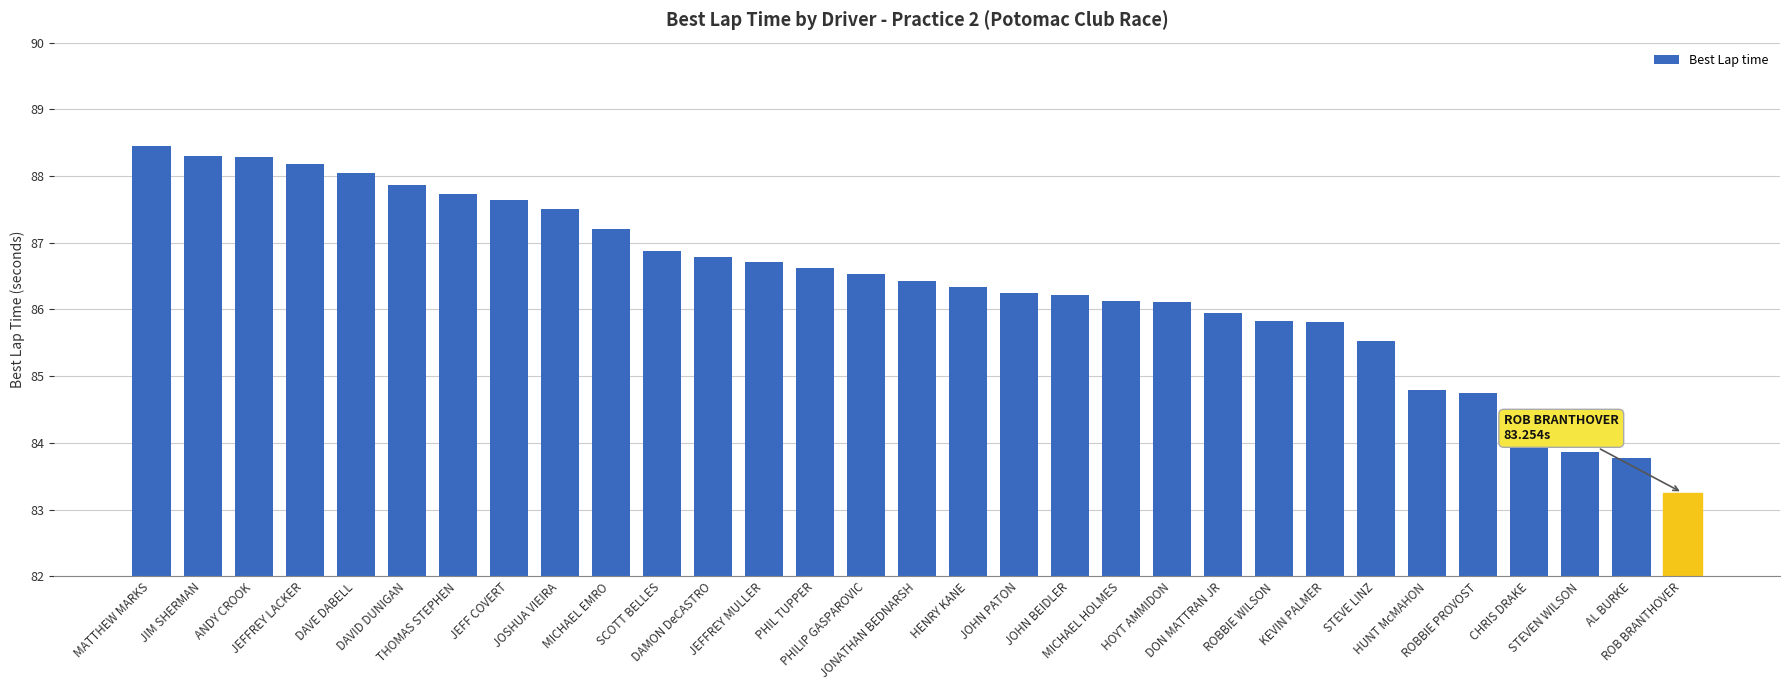

What is the difference between the maximum and minimum values?

5.2